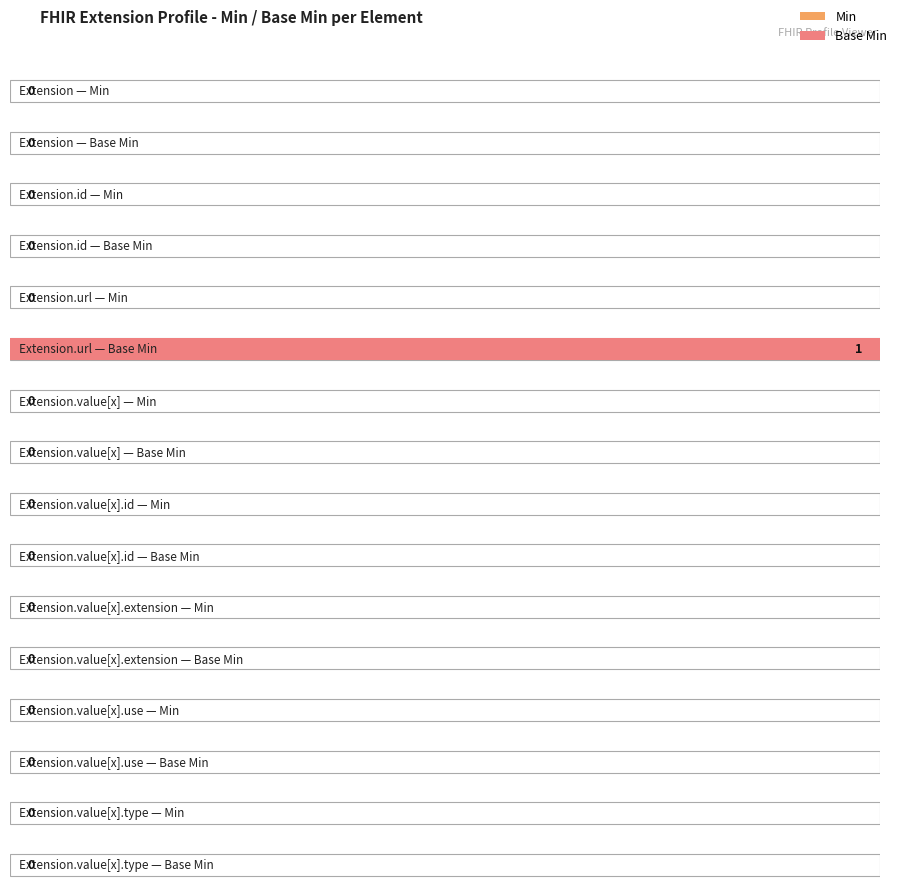

What is the sum of the Base Min values at Extension.extension and Extension.url?

1